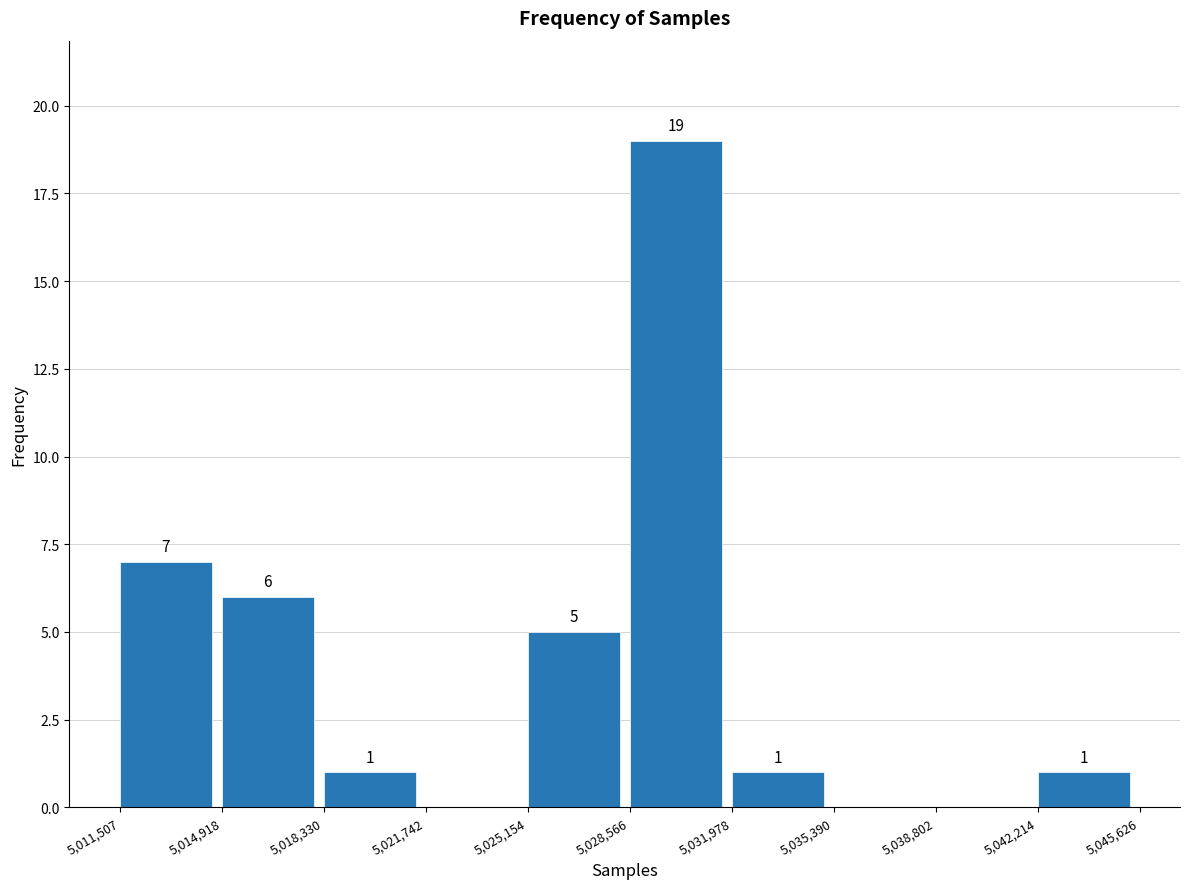

Which range on the x-axis has the tallest bar?

5,028,566 to 5,031,978